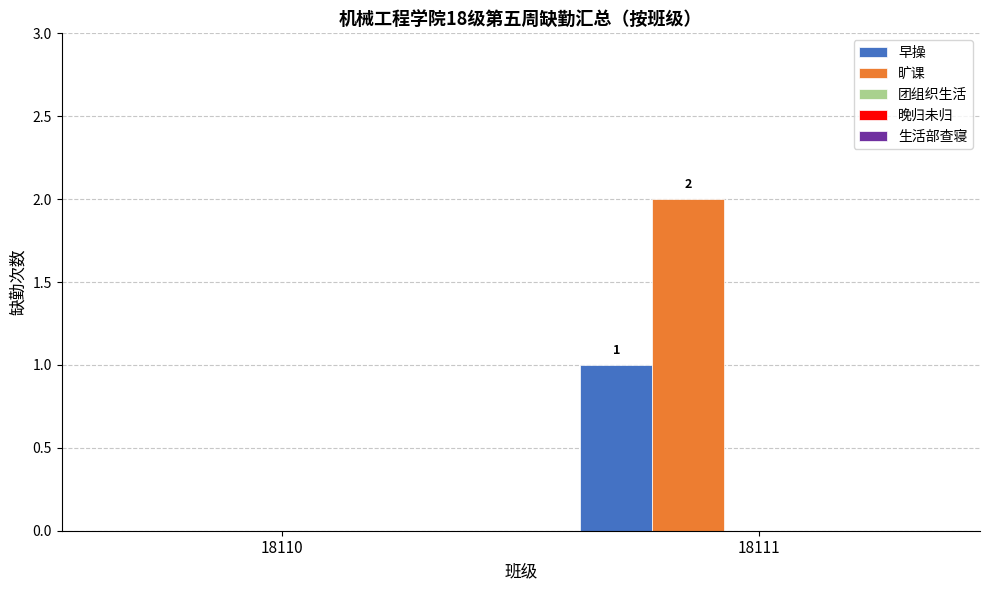

What is the difference between the 早操 values at 18110 and 18111?

1